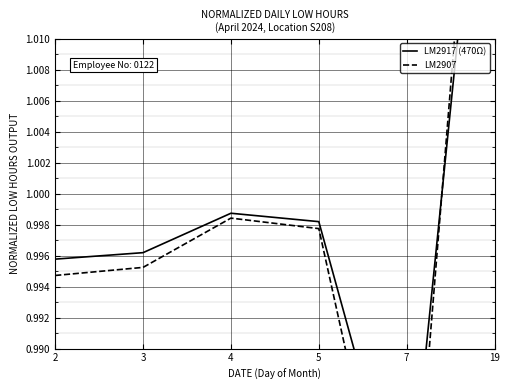

What is the total value across all series at 5?

2.0